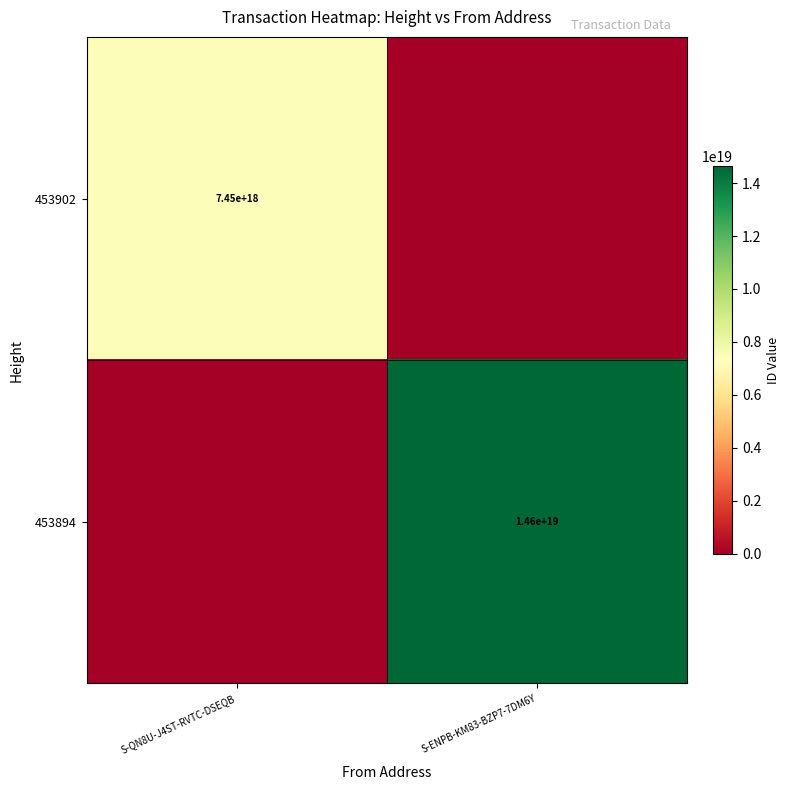

The 453902 series shows 7450000000000000000 at S-QN8U-J4ST-RVTC-DSEQB. True or false?

True